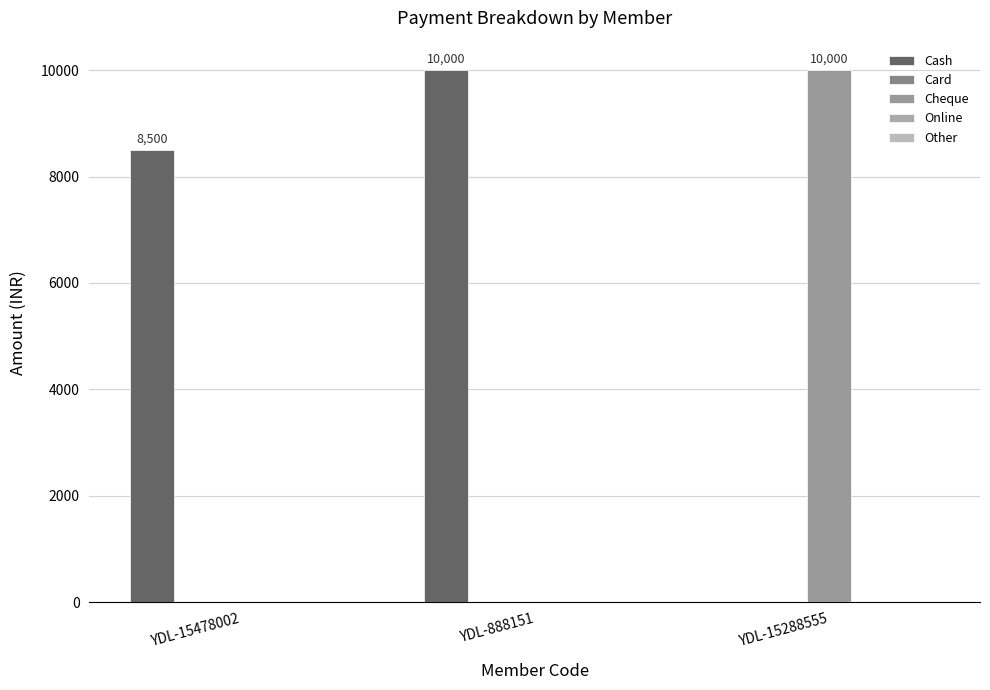

At YDL-15478002, list the series in order from largest to smallest.

Cash, Card, Cheque, Online, Other